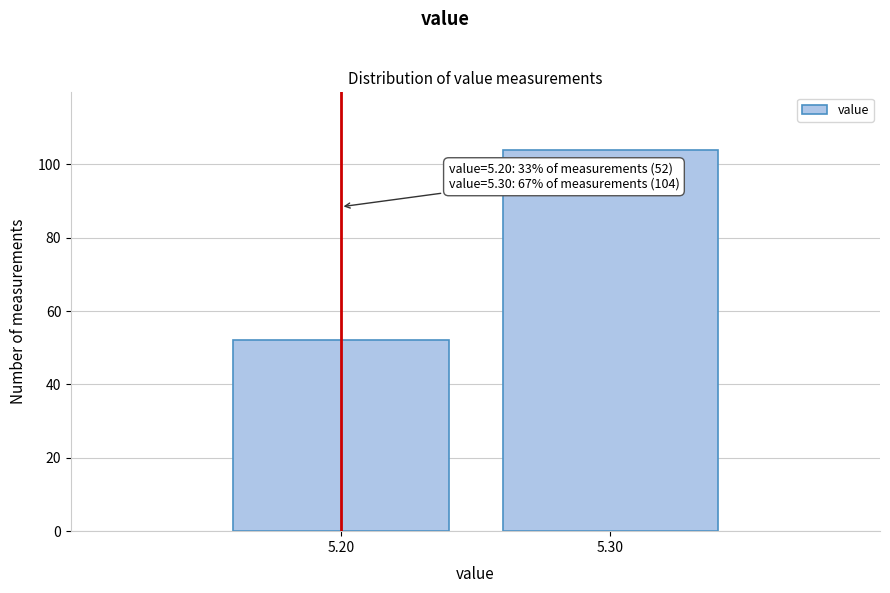

Reading right to left, what are all the values shown in this chart?

104	52